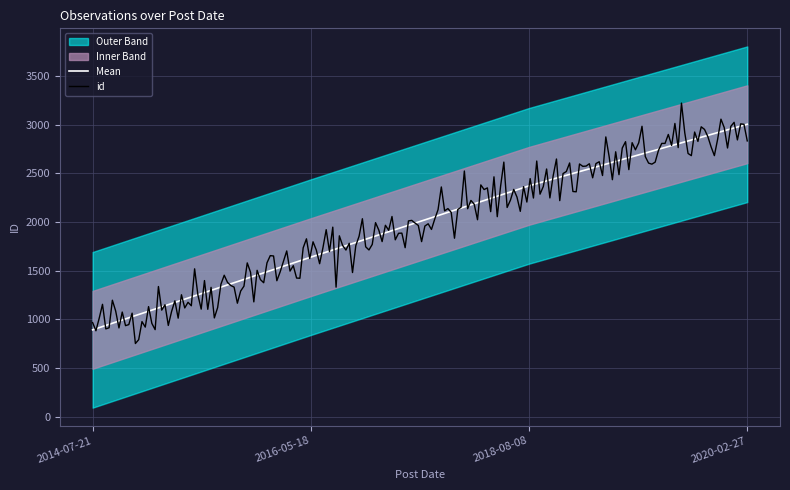

What is the sum of the values at 2018-08-08 and 2020-02-27?

5375